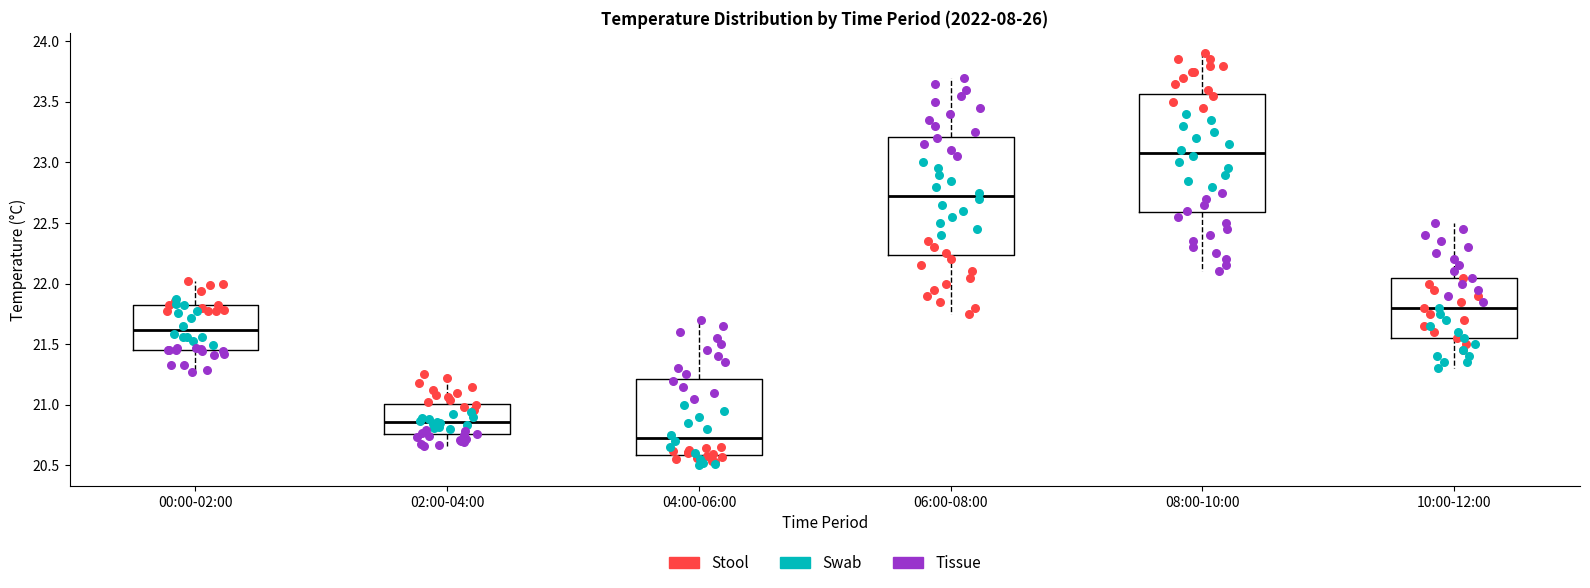

Where is the upper edge of the box for 00:00-02:00 on the y-axis? The values are not printed on the chart, so give them approximately, as read against the axis.

21.80